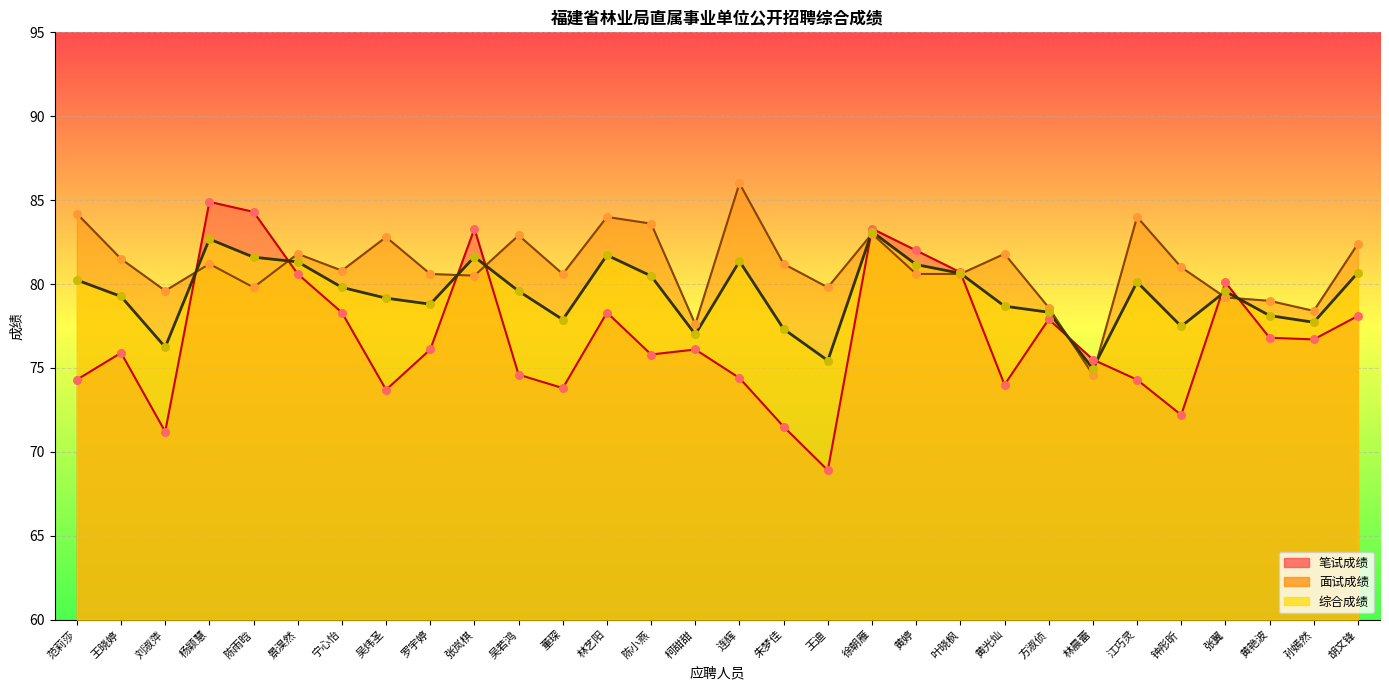

At how many categories does at least one series exceed 72?

30